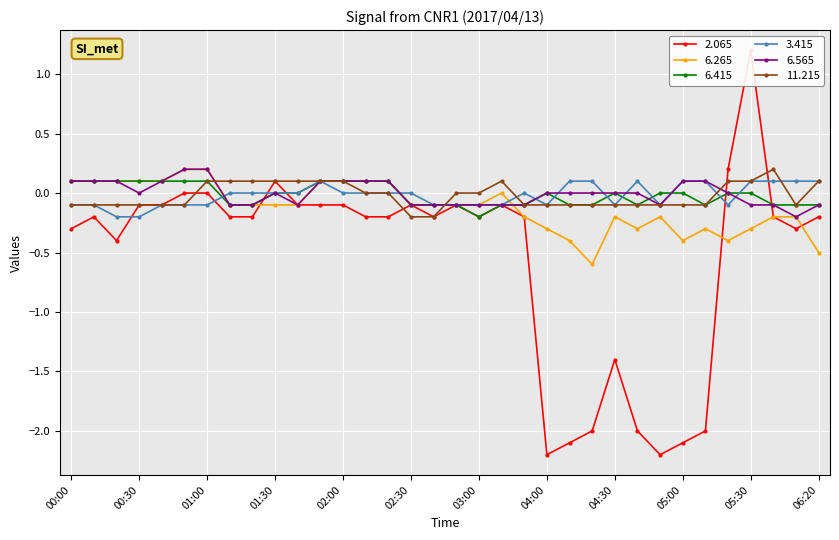

How many series are shown in this chart?

6